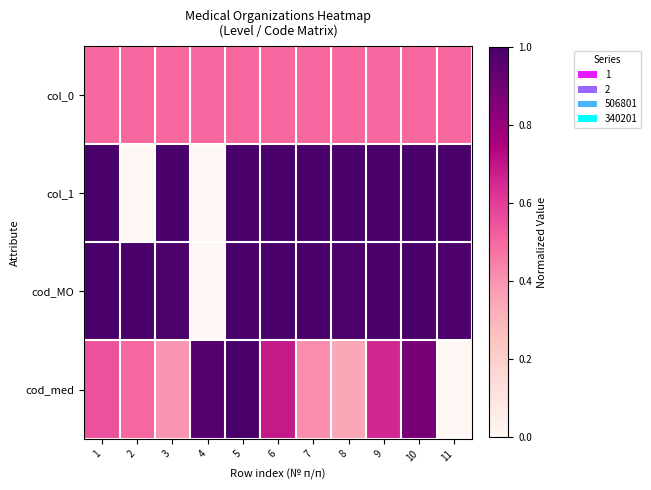

Rank the series at 1 from lowest to highest value.

col_0, cod_med, cod_MO, col_1